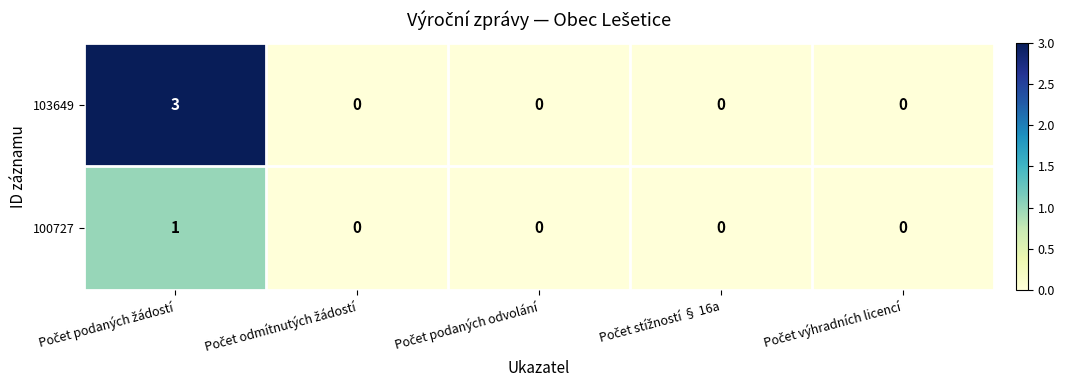

Reading right to left, list all the values displayed in this chart.

103649: 0	0	0	0	3
100727: 0	0	0	0	1